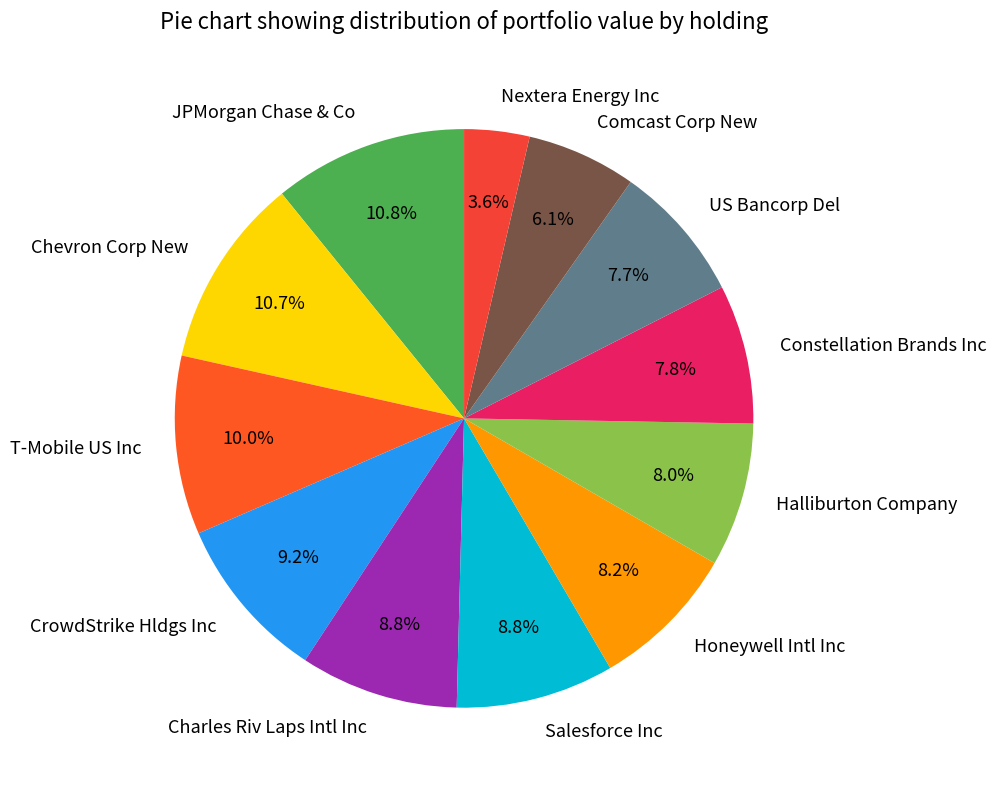

The T-Mobile US Inc slice represents 10% of the pie. True or false?

True